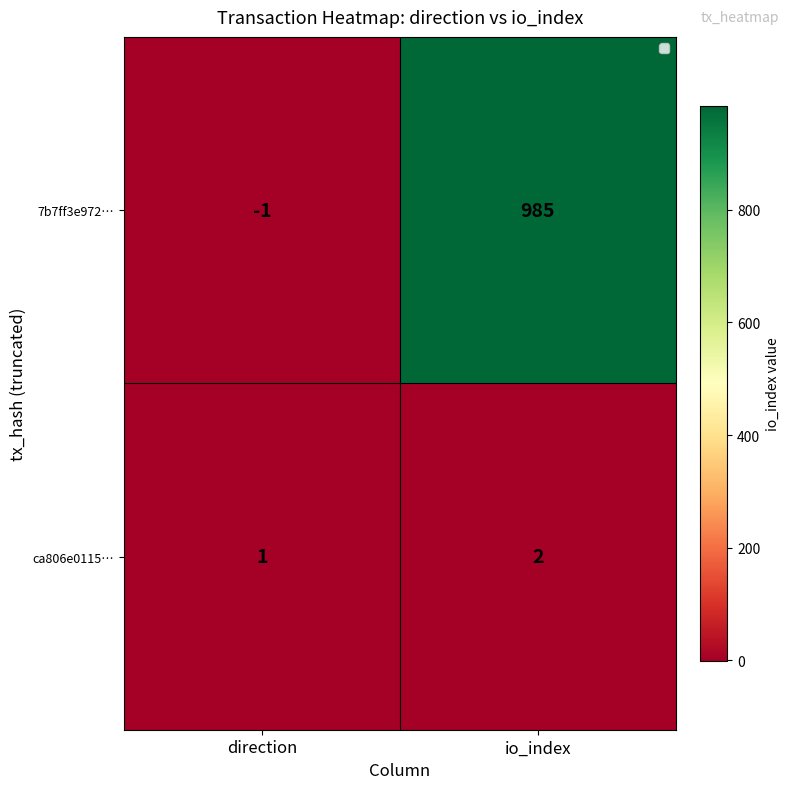

At which category does the chart reach its peak across all series?

io_index